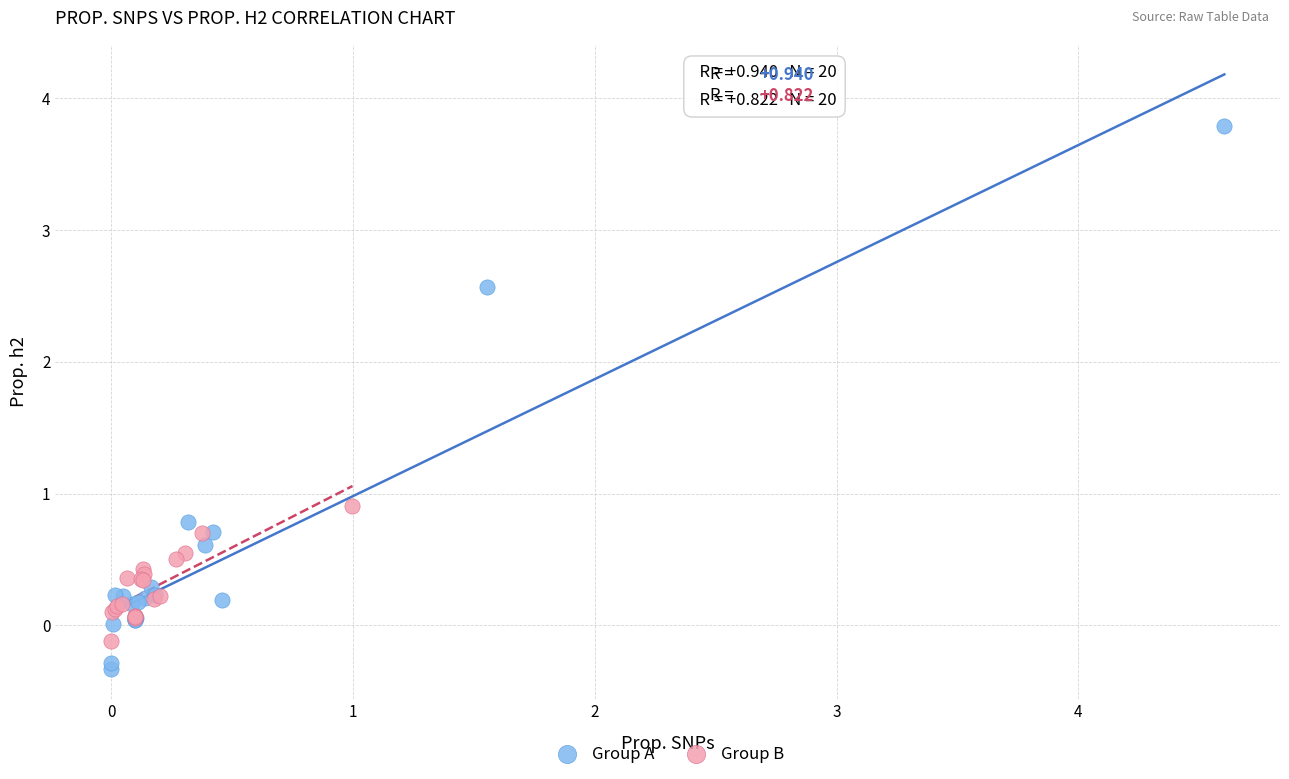

Which series has the largest Y range (max minus min)?

Group A